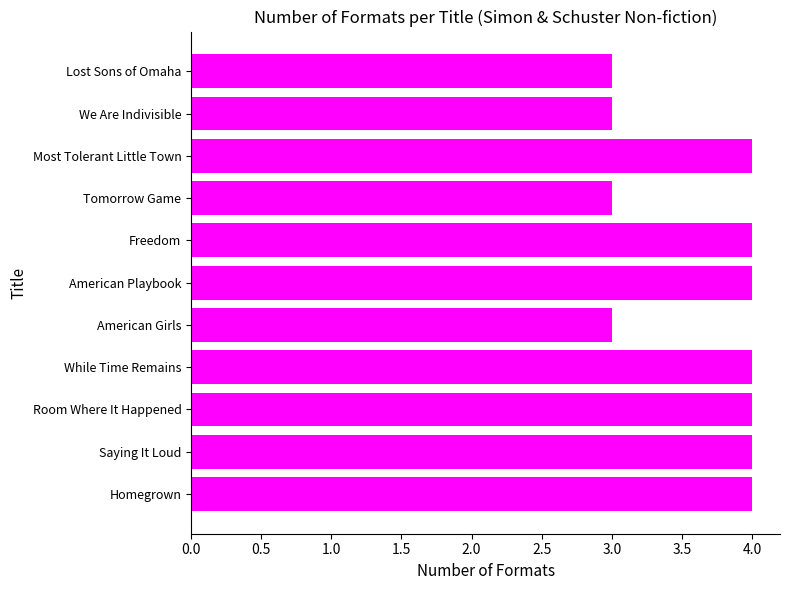

What is the smallest value displayed?

3